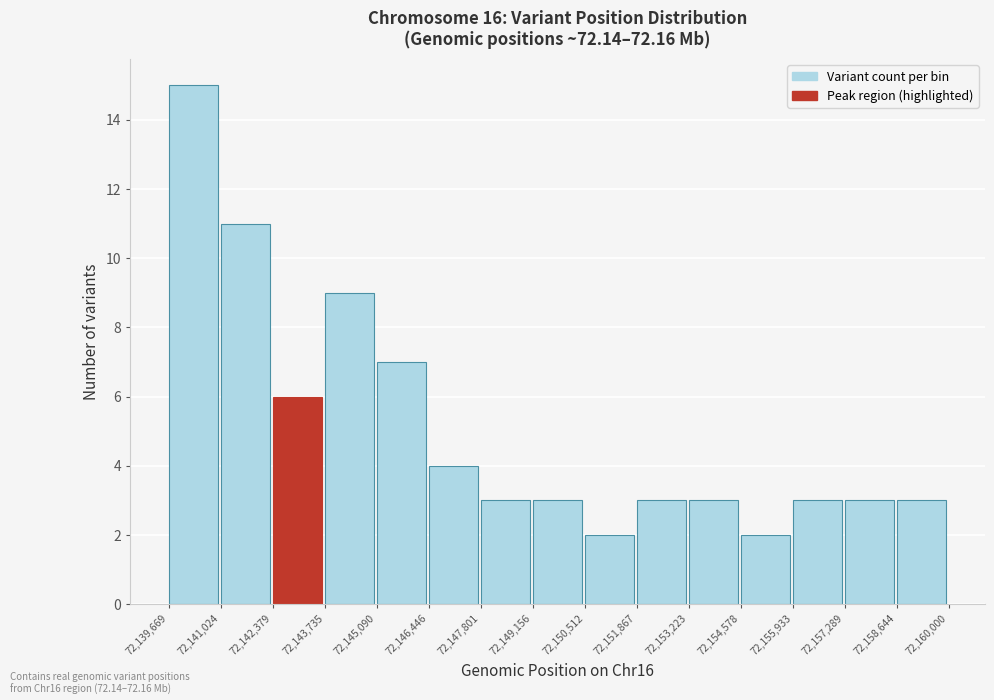

Which range on the x-axis has the tallest bar?

72,139,669 to 72,141,024